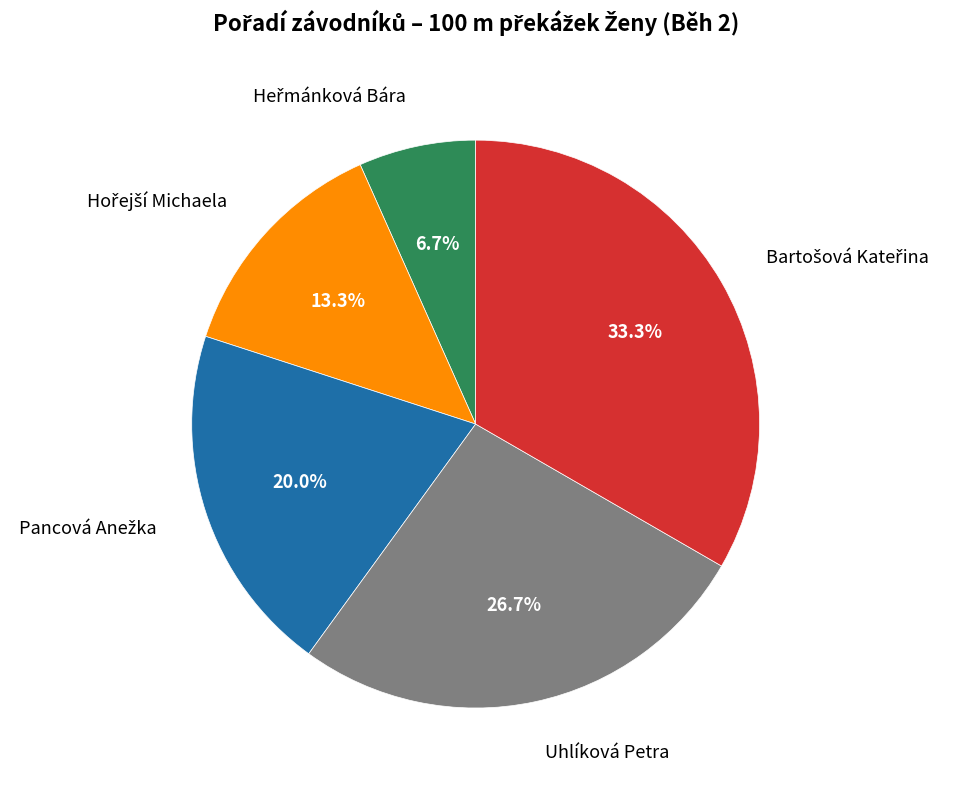

Does any single category account for the majority?

No